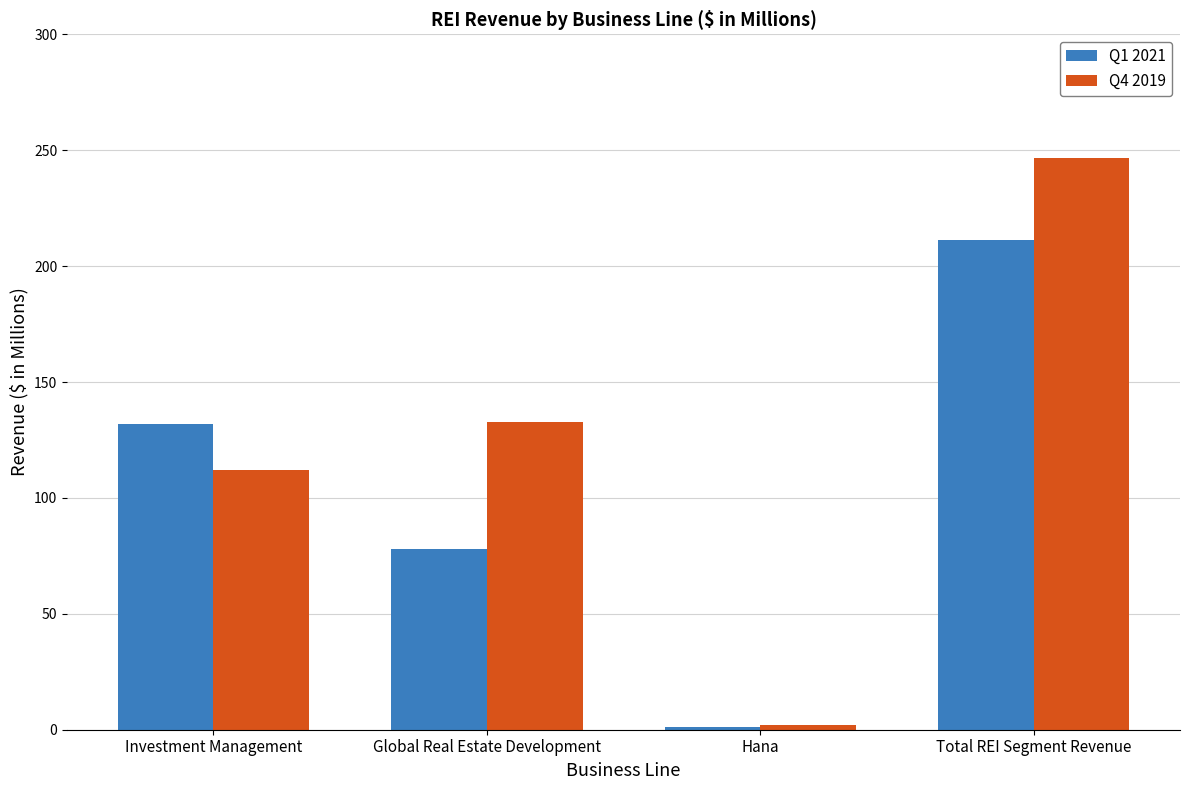

At which category is the sum across all series the highest?

Total REI Segment Revenue